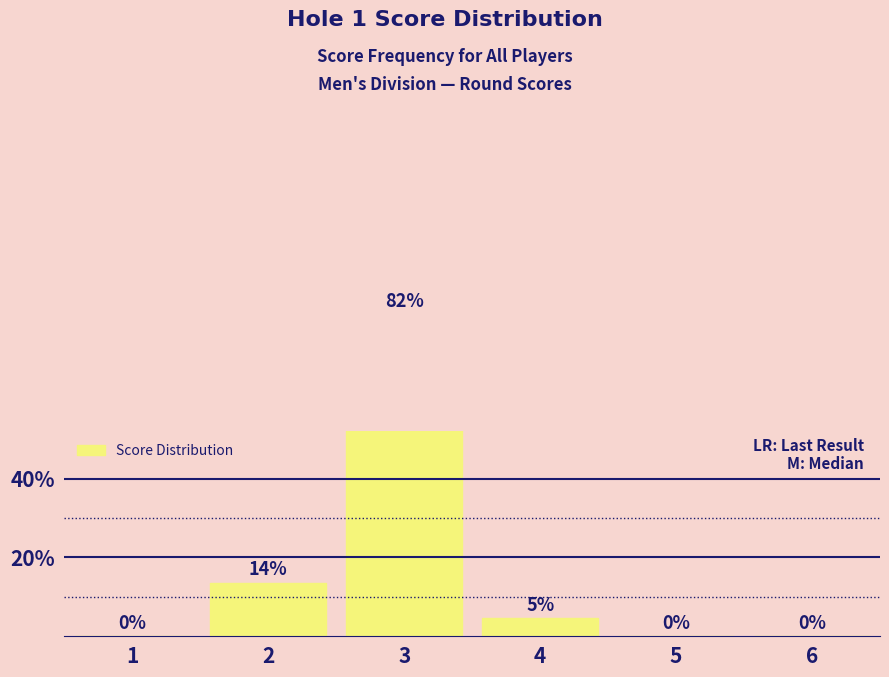

List the labels in order of value, largest first.

3, 2, 4, 1, 5, 6